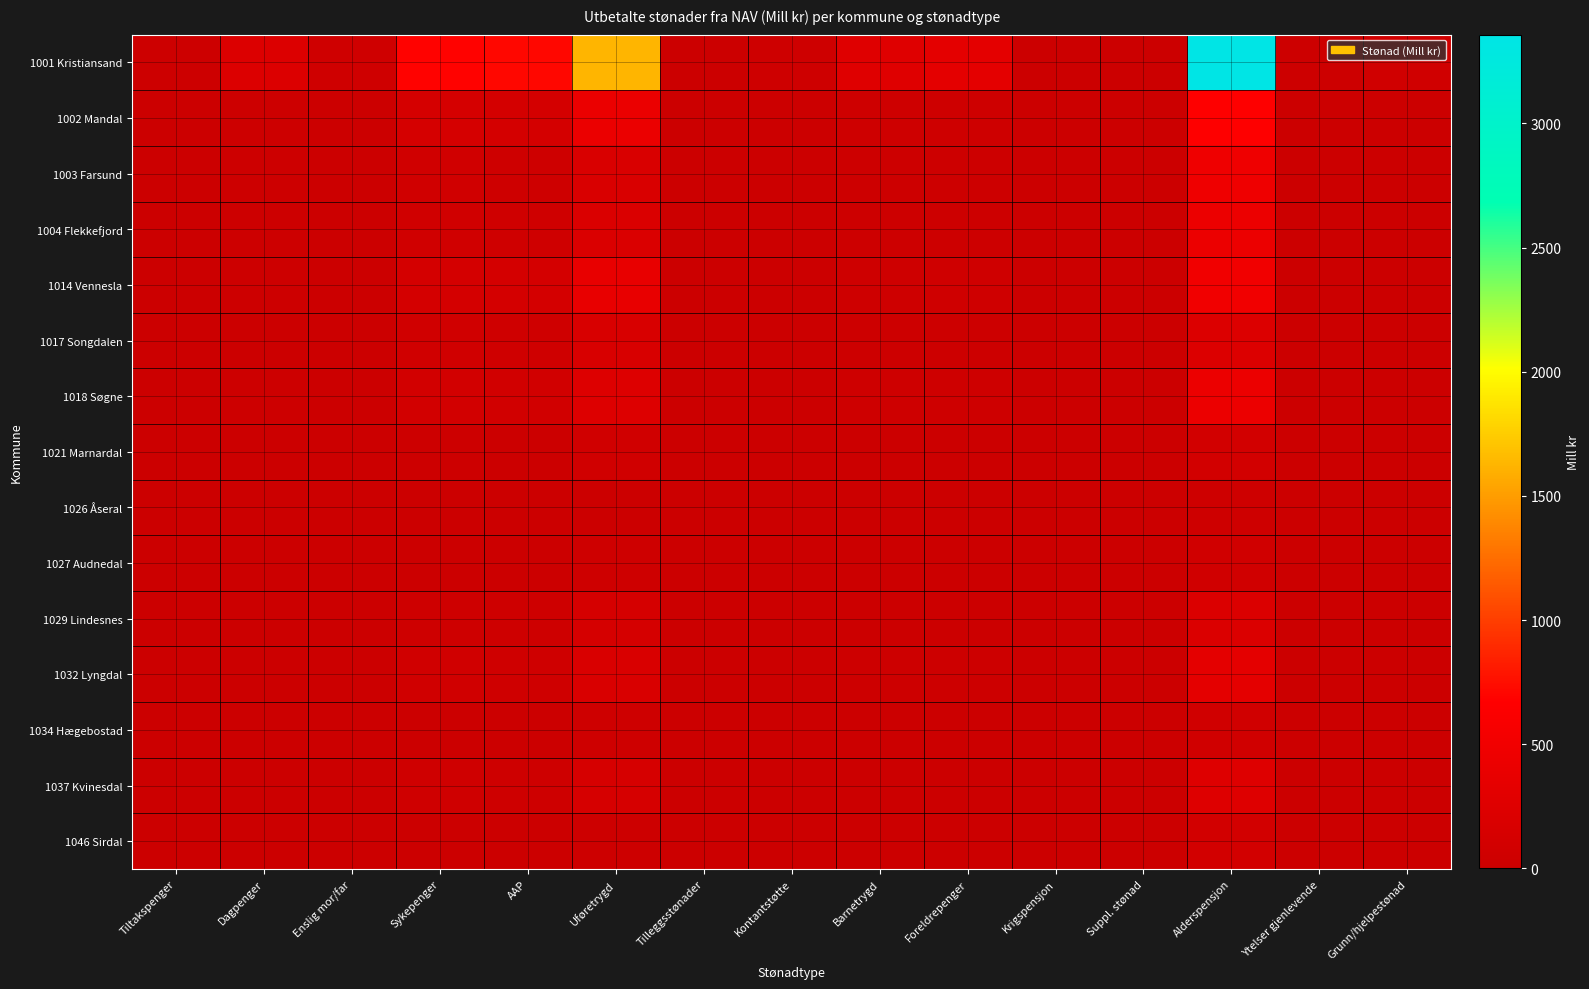

Between Sykepenger and Alderspensjon, which series saw the biggest shift?

1001 Kristiansand